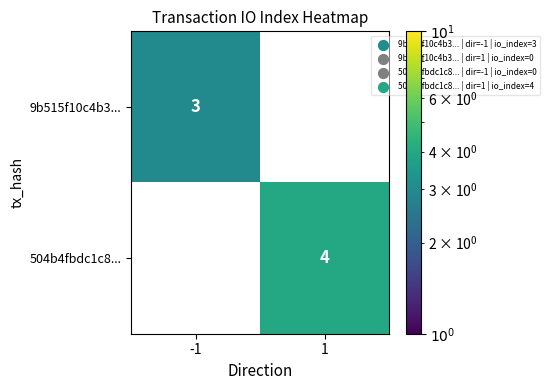

The value of 9b515f10c4b3... at -1 is 4.4. True or false?

False